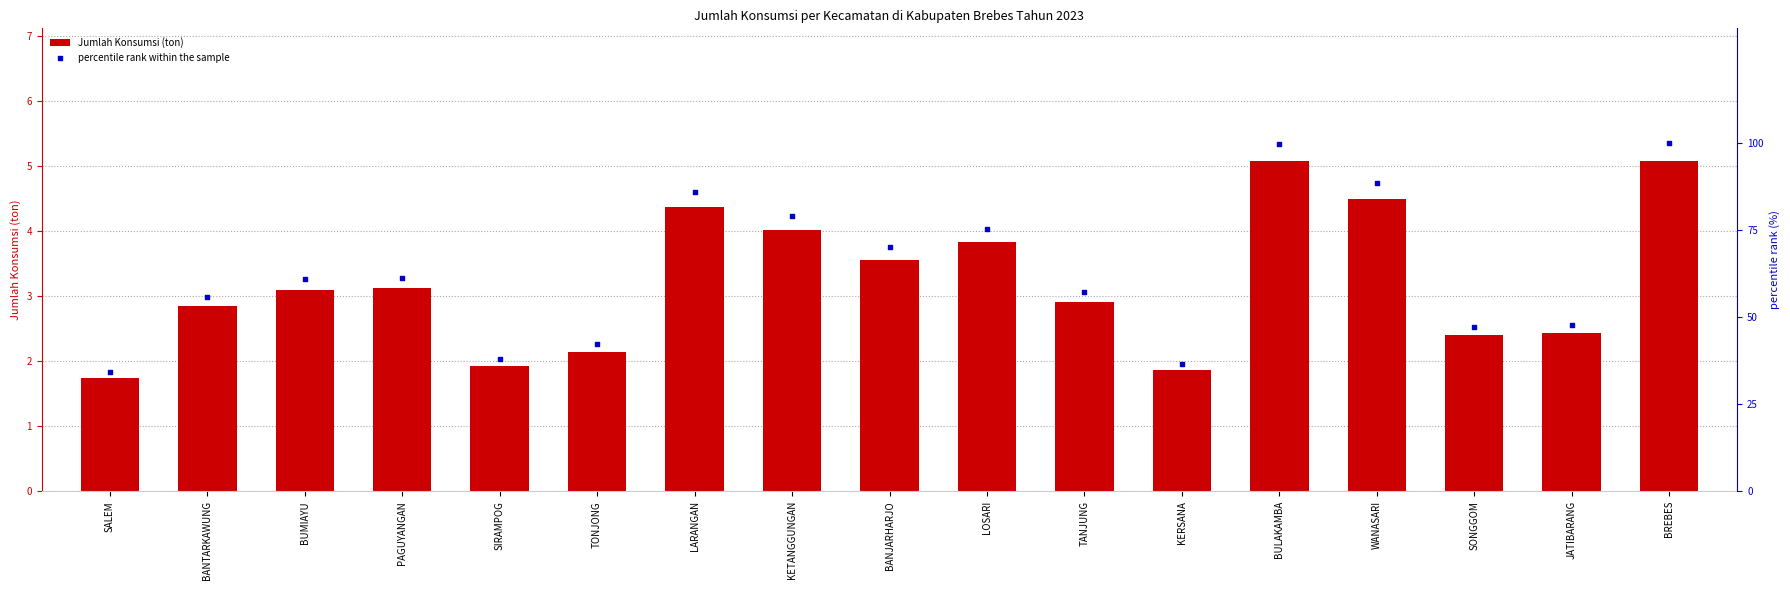

Which series contains the highest Y value?

percentile rank within the sample